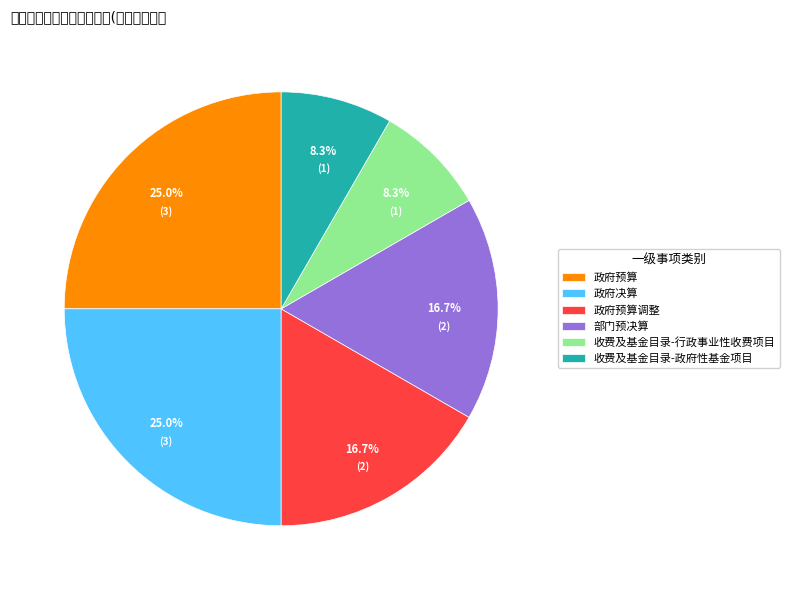

To the nearest percent, what is the average slice percentage?

17%